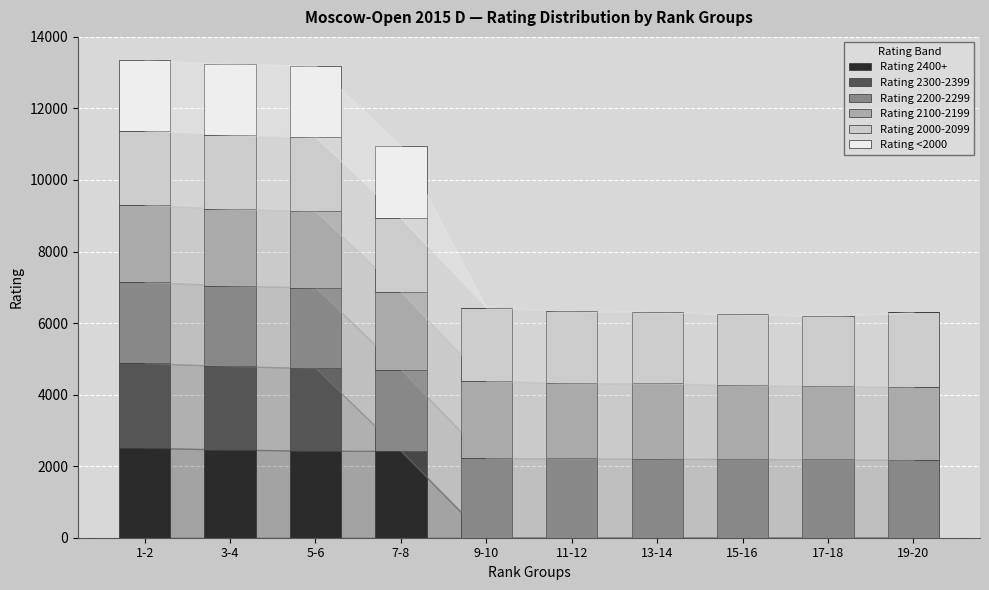

Read the Rating 2000-2099 value at 7-8.

2068